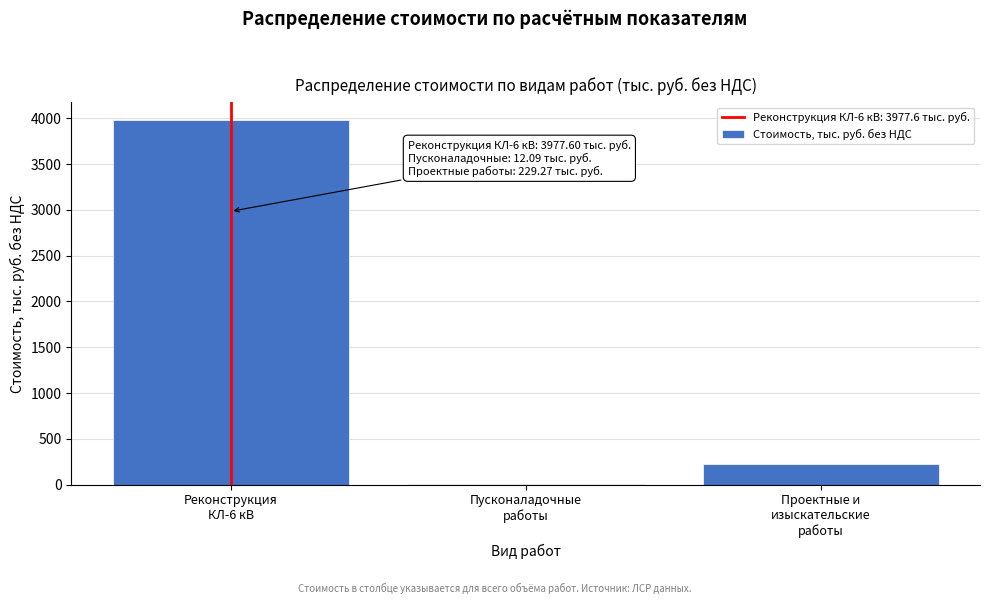

What is the greatest value displayed?

3977.6